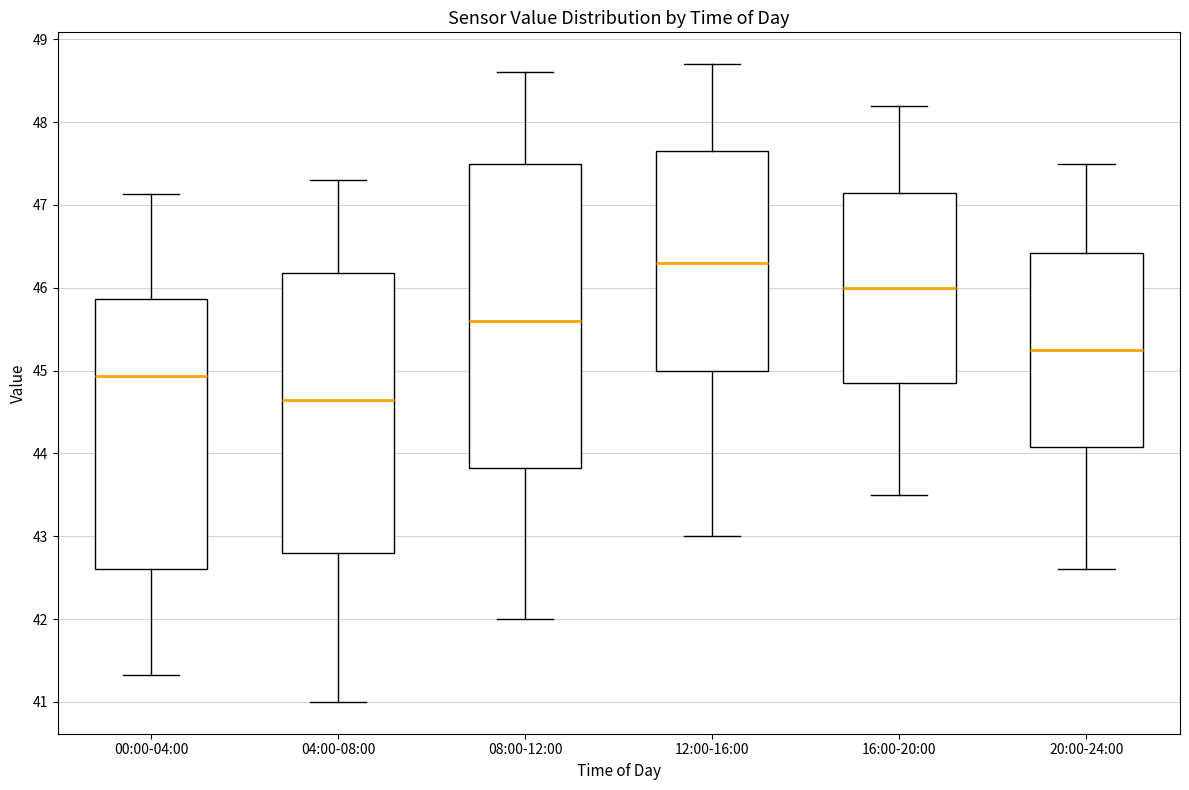

Reading left to right, read every box against the y-axis: the position of its median line, the range the box covers, and the ends of its whiskers. The values are not printed on the chart, so give them approximately, as read against the axis.

00:00-04:00: median 44.9, box 42.6 to 45.9, whiskers 41.3 to 47.1
04:00-08:00: median 44.7, box 42.8 to 46.2, whiskers 41.0 to 47.3
08:00-12:00: median 45.6, box 43.8 to 47.5, whiskers 42.0 to 48.6
12:00-16:00: median 46.3, box 45.0 to 47.7, whiskers 43.0 to 48.7
16:00-20:00: median 46.0, box 44.9 to 47.2, whiskers 43.5 to 48.2
20:00-24:00: median 45.3, box 44.1 to 46.4, whiskers 42.6 to 47.5